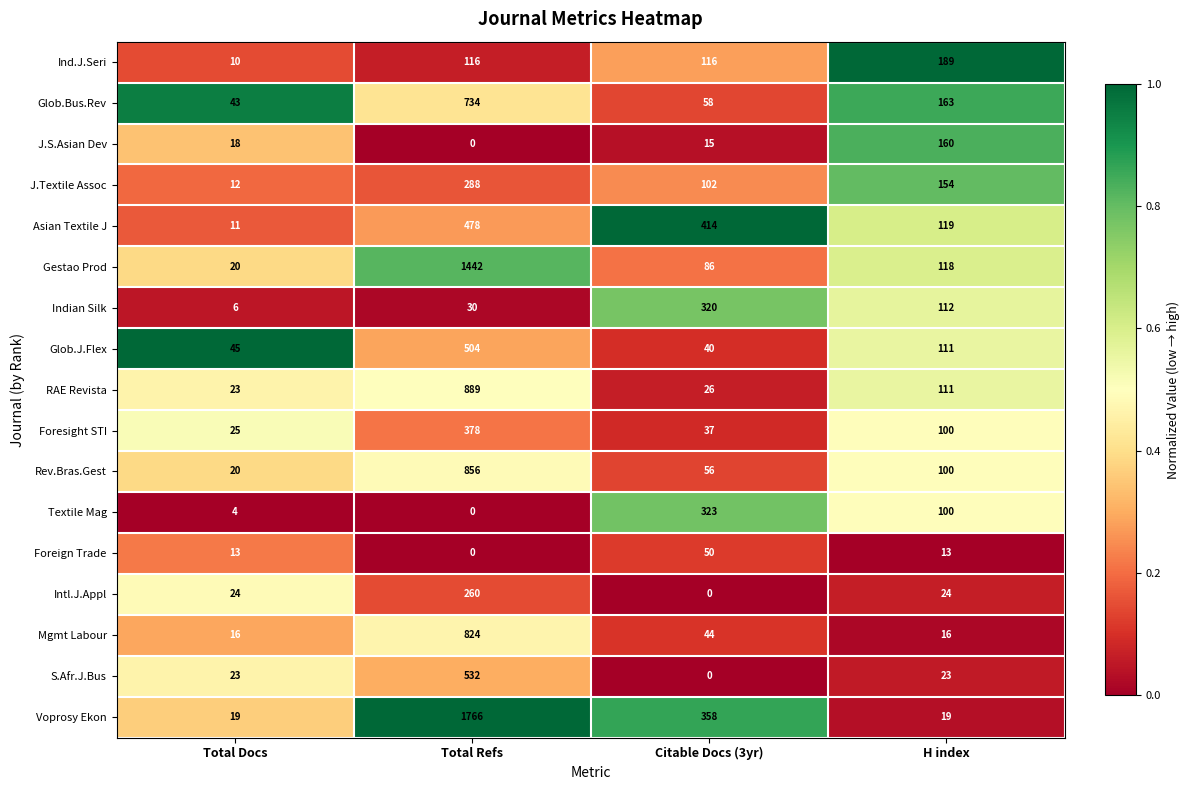

Read the Indian Silk value at Citable Docs (3yr).

320